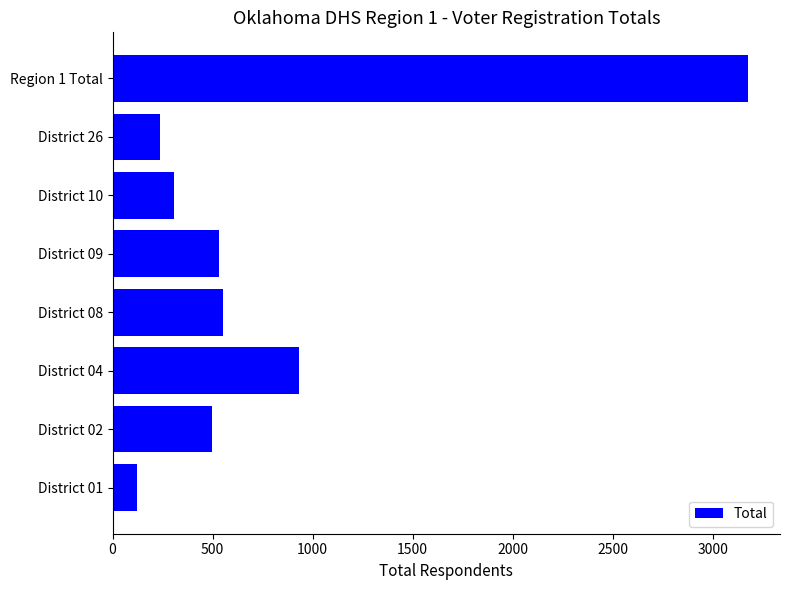

Reading bottom to top, what are all the values shown in this chart?

District 01=123	District 02=495	District 04=930	District 08=553	District 09=534	District 10=306	District 26=236	Region 1 Total=3177